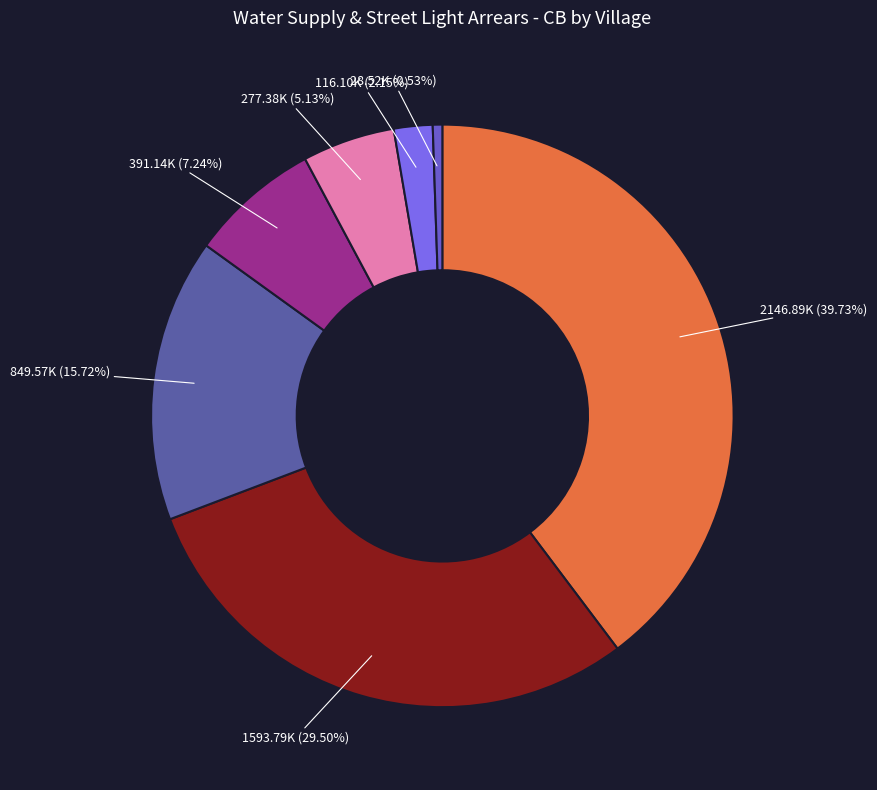

What is the largest slice in the pie chart?

ALAMBURU MANTI VILLAGE